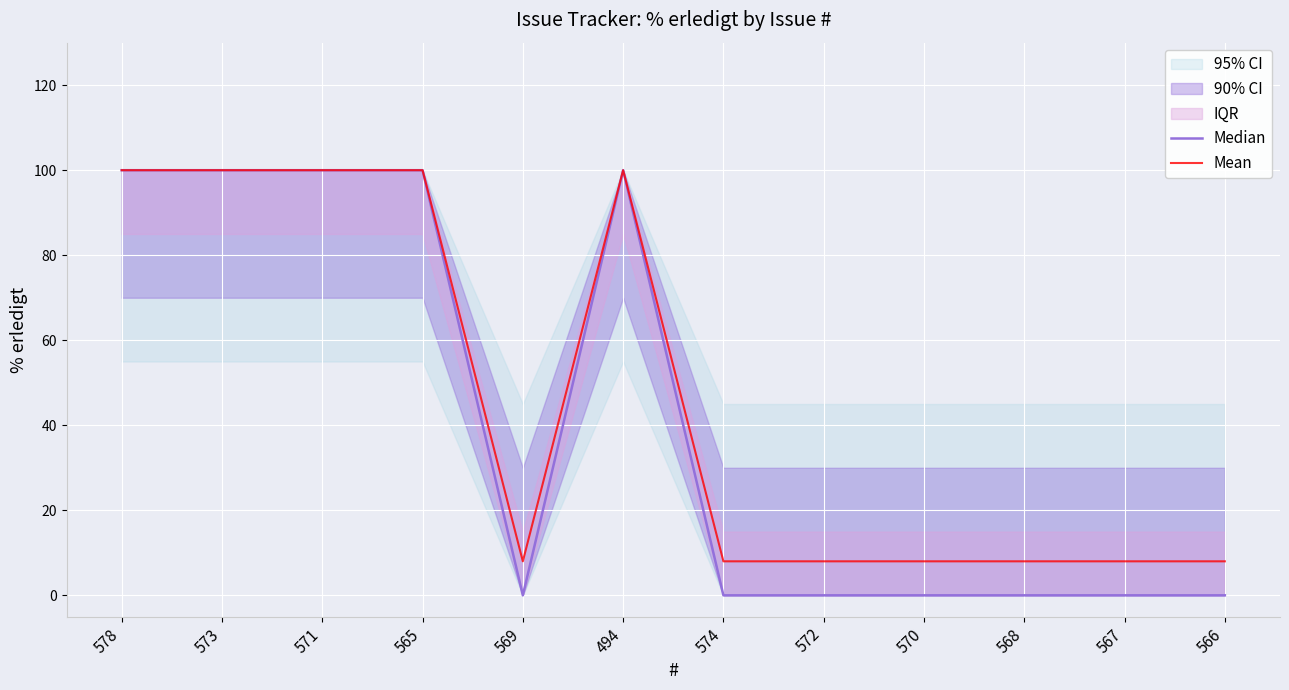

What position from the right is 567?

2